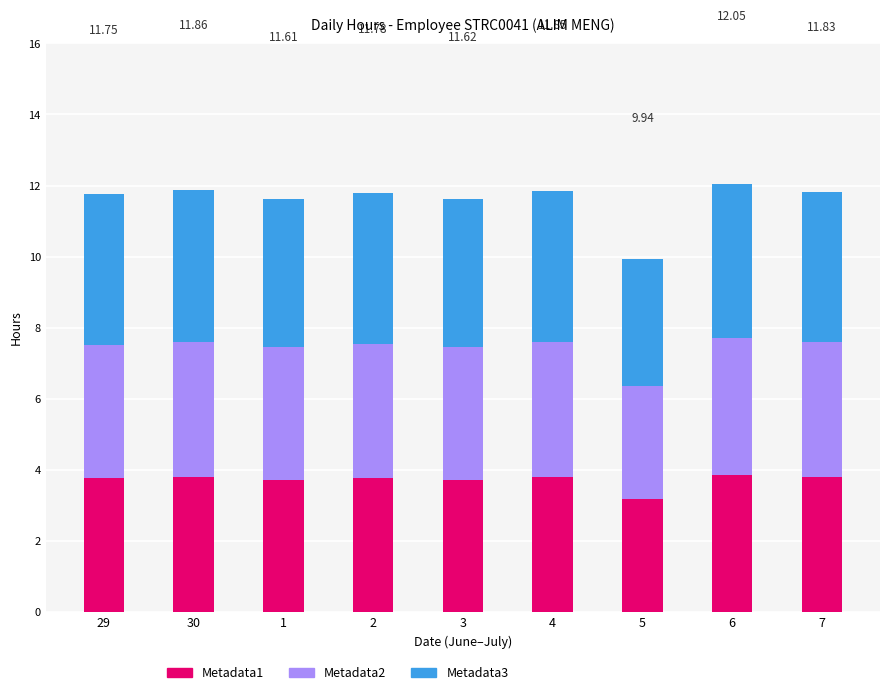

What is the average value of the Metadata1 series?

3.7